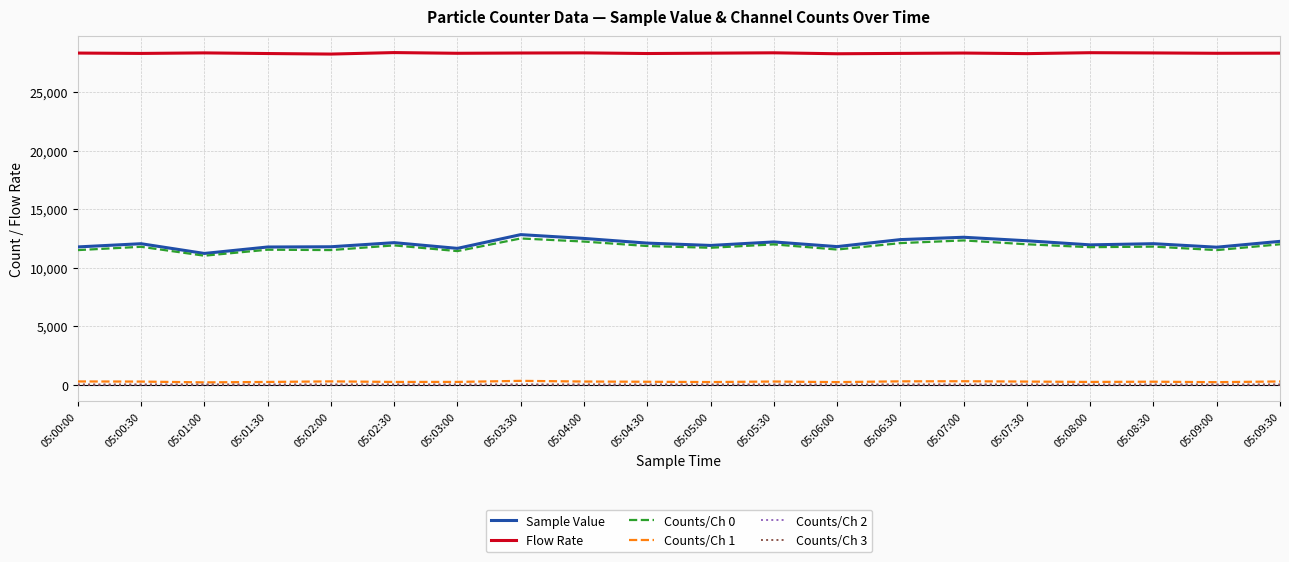

What position from the left is 05:05:30?

12